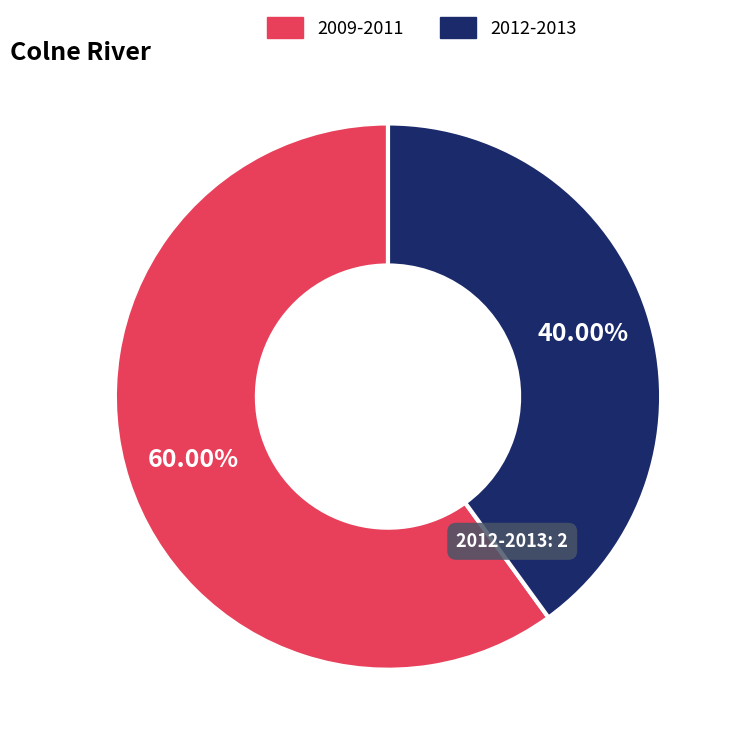

What is the majority slice?

2009-2011